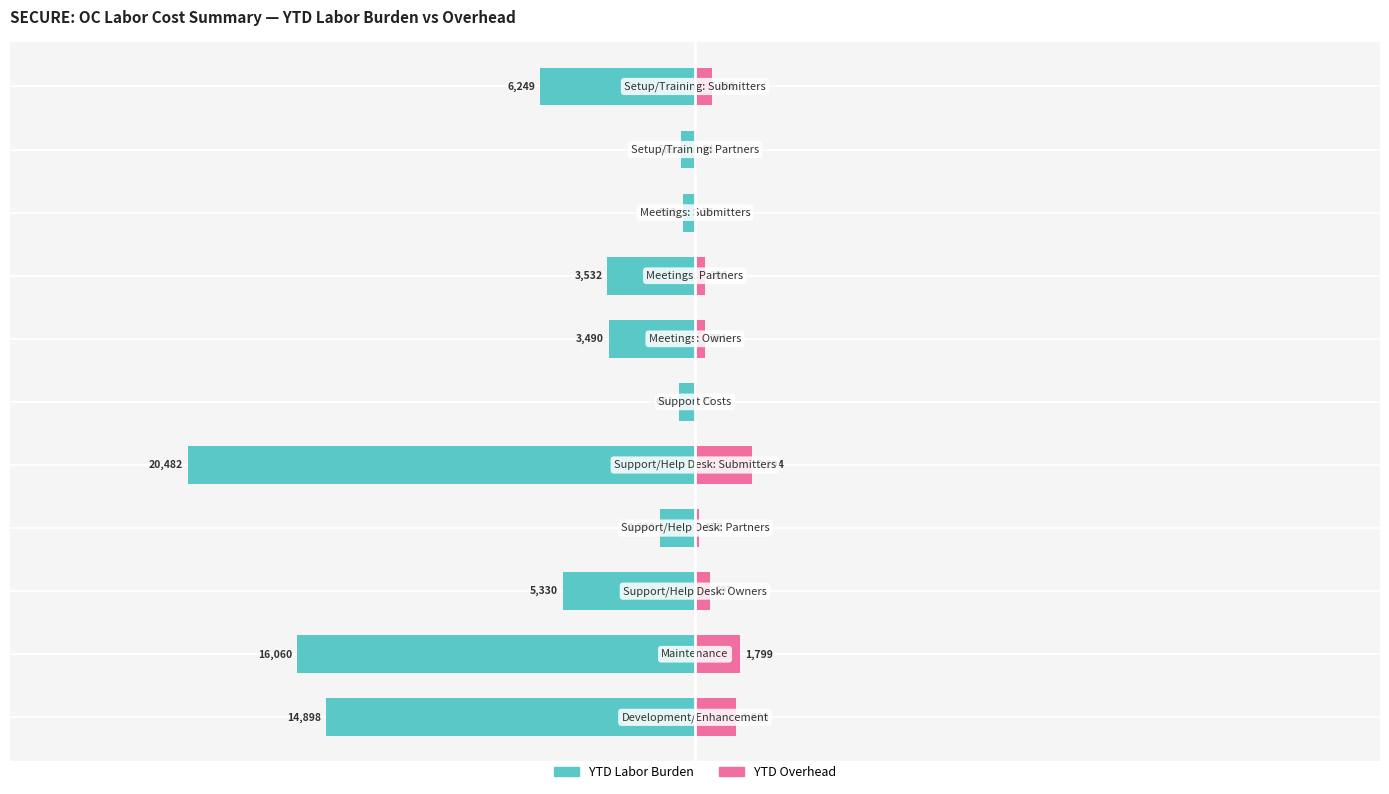

Between 2 and 7, which is larger?

7